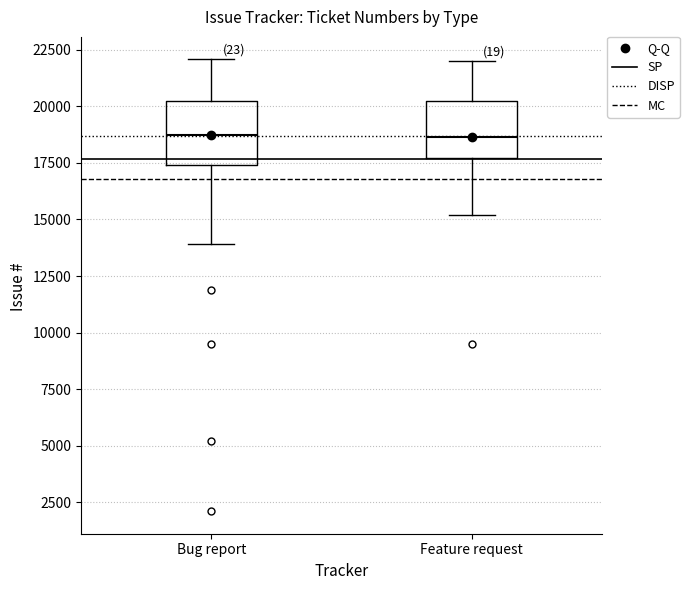

Reading left to right, read every box against the y-axis: the position of its median line, the range the box covers, and the ends of its whiskers. The values are not printed on the chart, so give them approximately, as read against the axis.

Bug report: median 18500, box 17500 to 20000, whiskers 14000 to 22000
Feature request: median 18500, box 17500 to 20000, whiskers 15000 to 22000